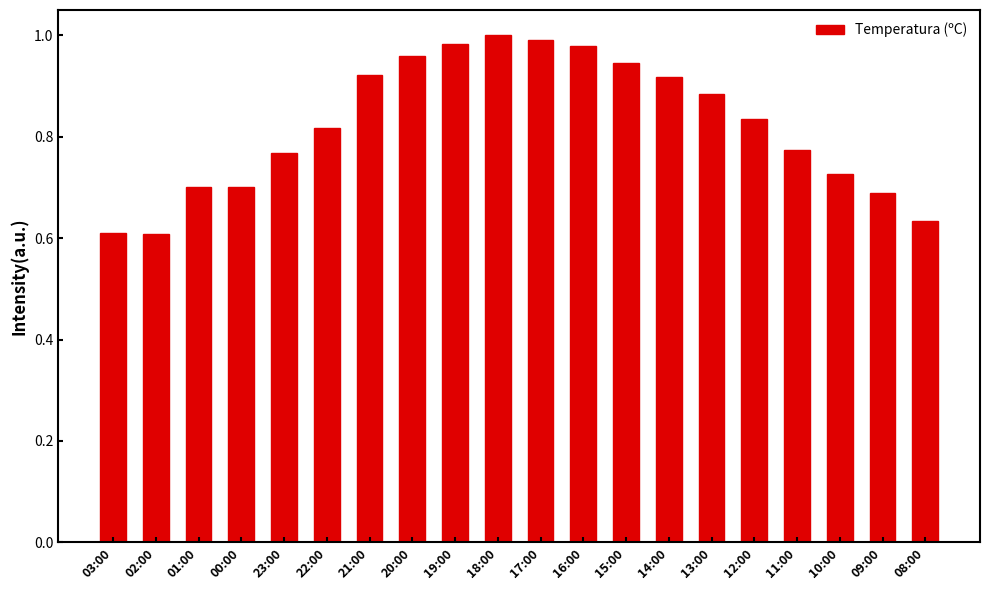

True or false: the data shows 0.4 at 22:00.

False